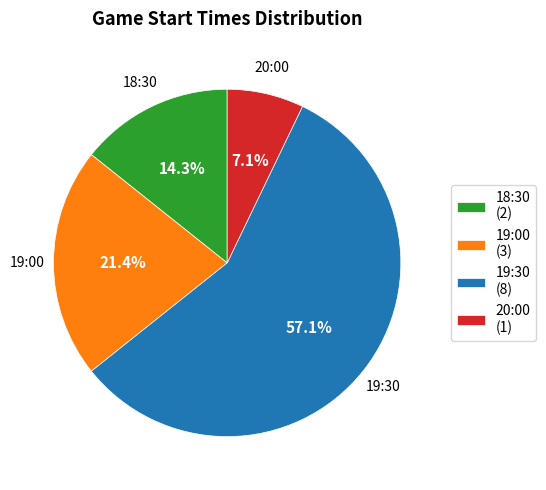

Rank the categories by value from lowest to highest.

20:00, 18:30, 19:00, 19:30